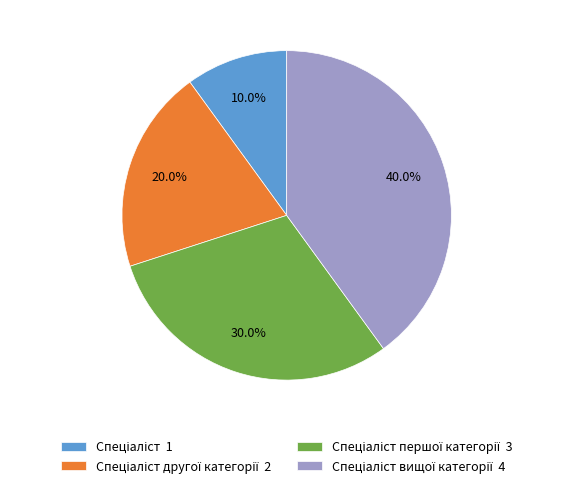

Is there a majority slice in this chart?

No